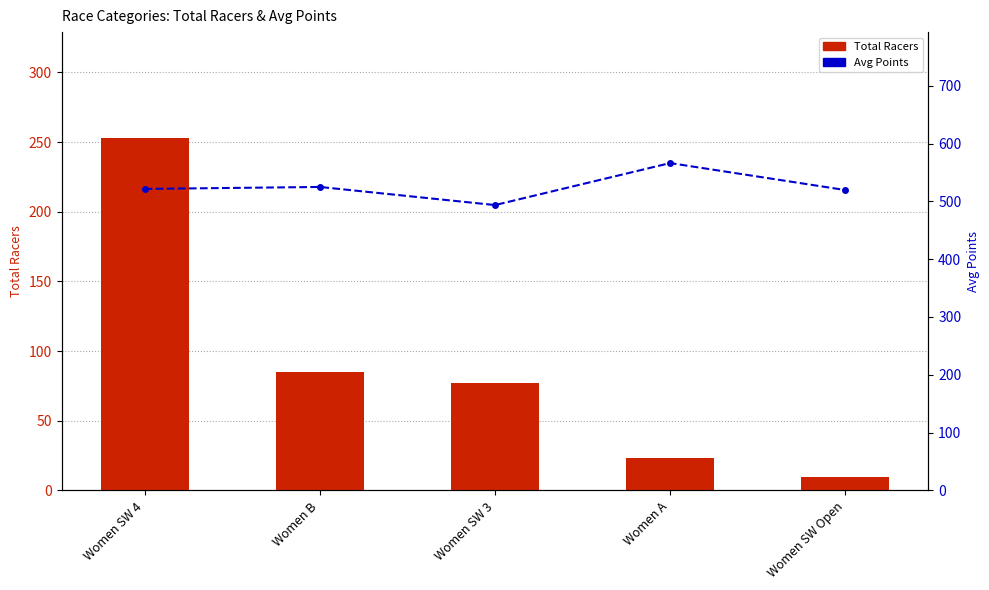

What is the label of the 5th bar from the left?

Women SW Open